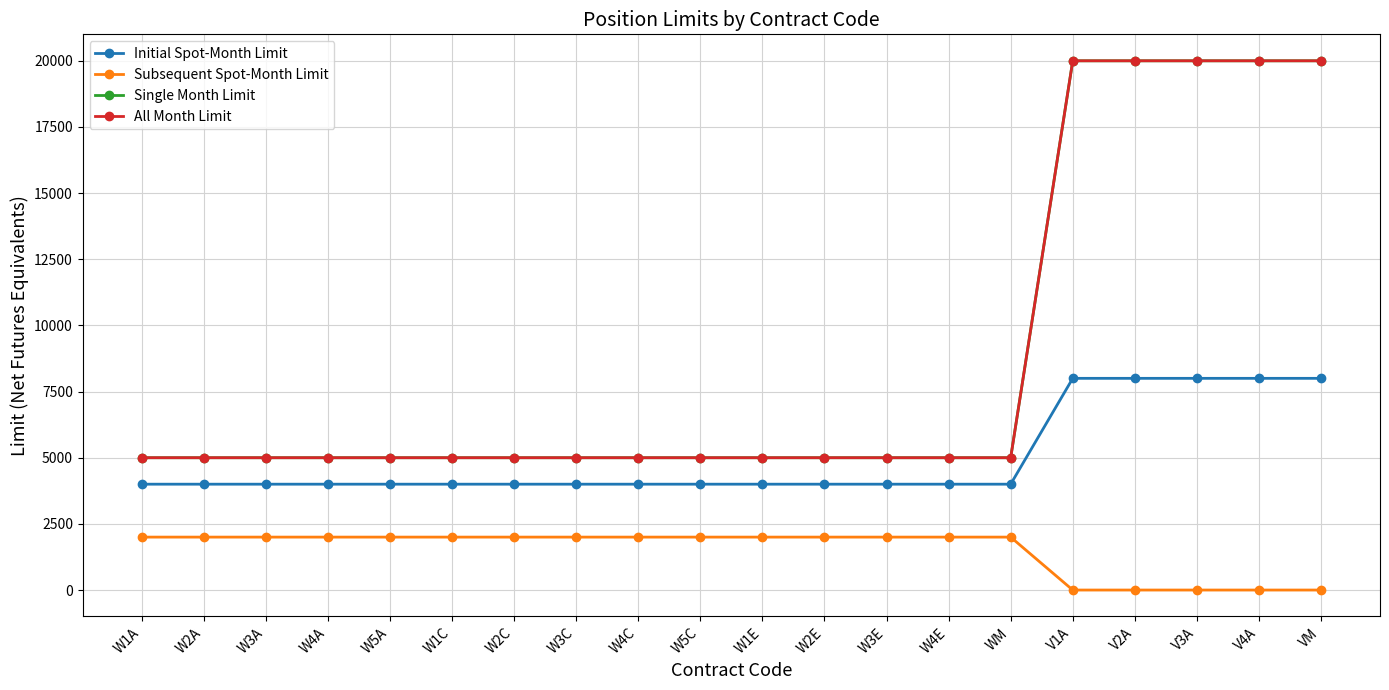

Is this an area chart (filled region under the line)?

No